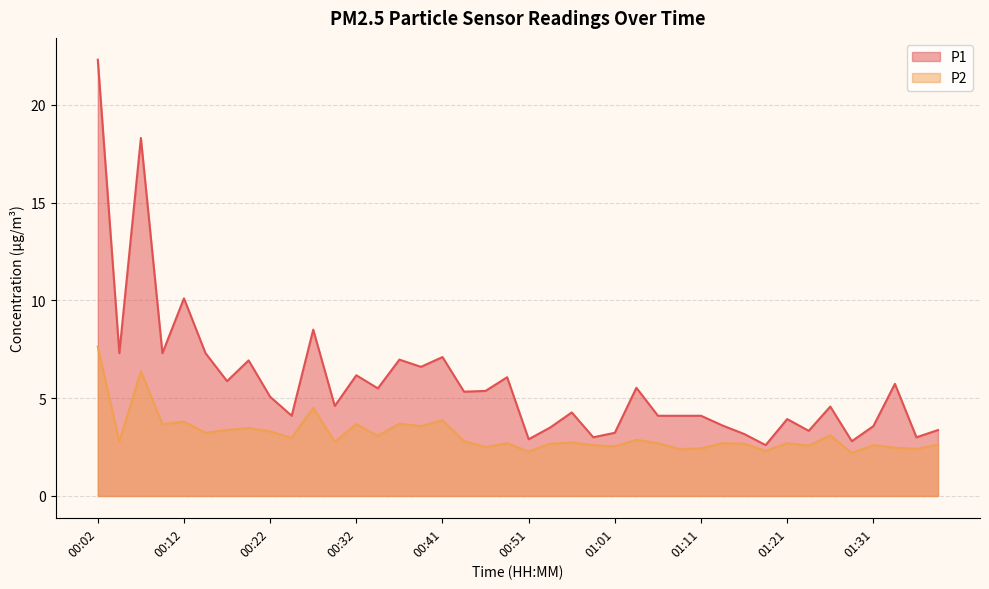

What is the value of the P1 point at the 1st from the left?

22.3